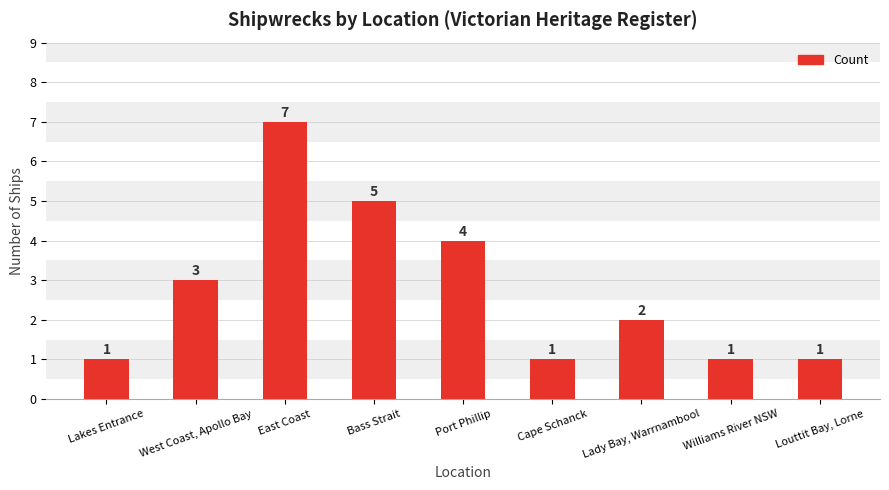

What is the label of the 6th bar from the right?

Bass Strait